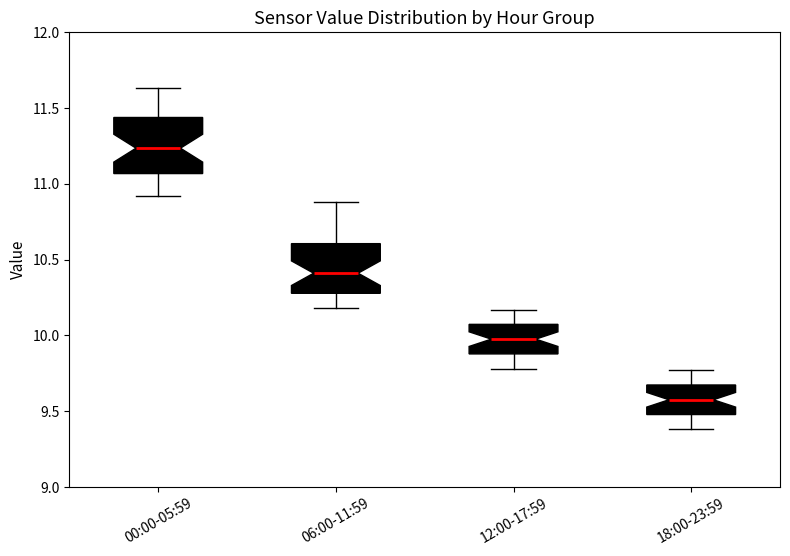

Which box has the lowest median line?

18:00-23:59